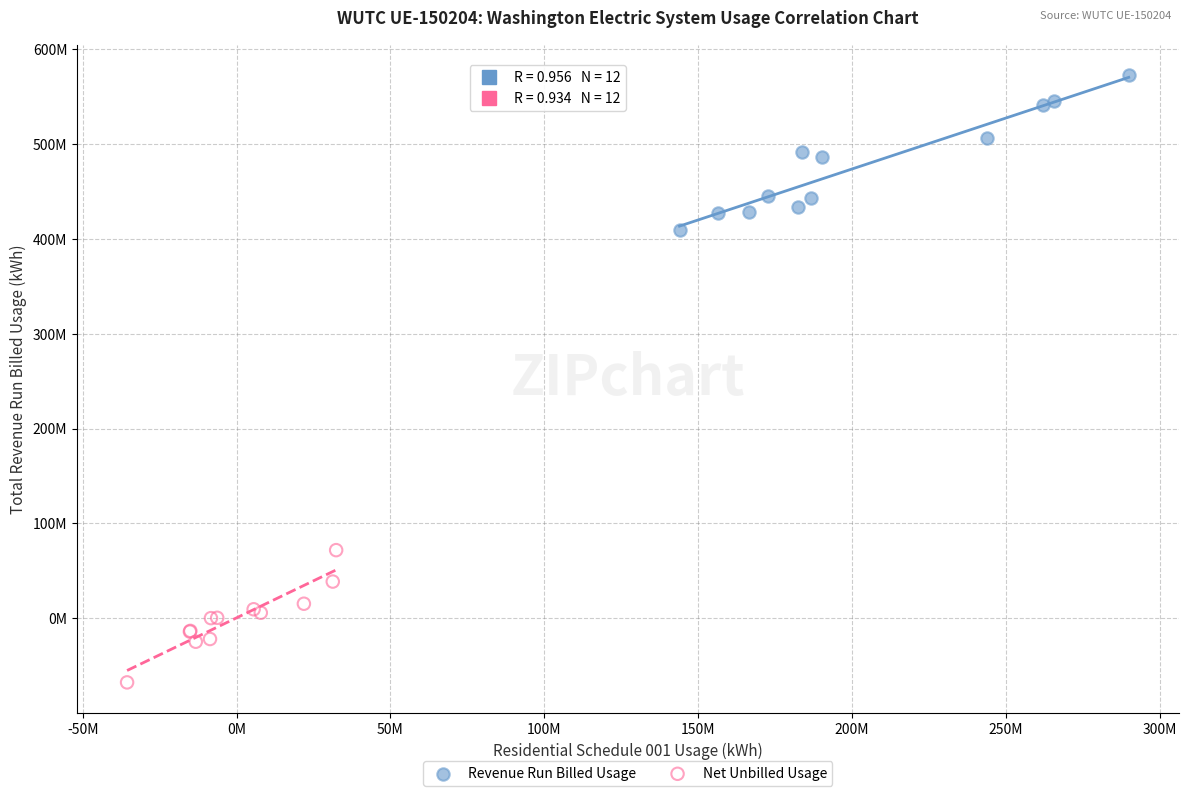

Which series contains the highest Y value?

Revenue Run Billed Usage